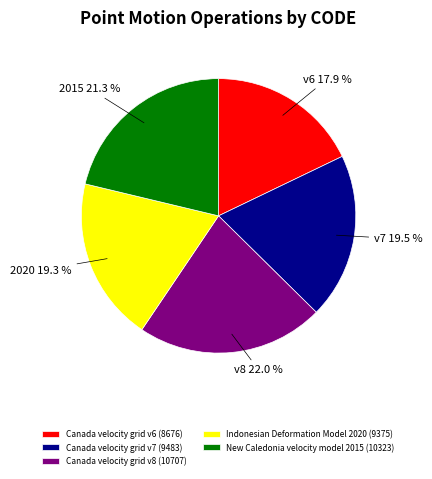

Does New Caledonia velocity model 2015 account for over 50% of the chart?

No